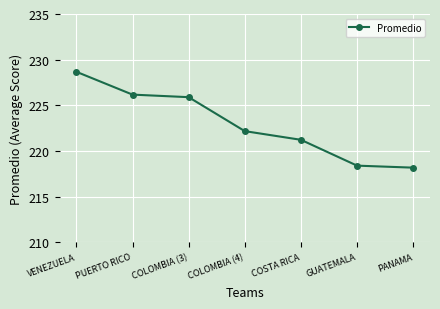

The value at PANAMA is 218.2. True or false?

True